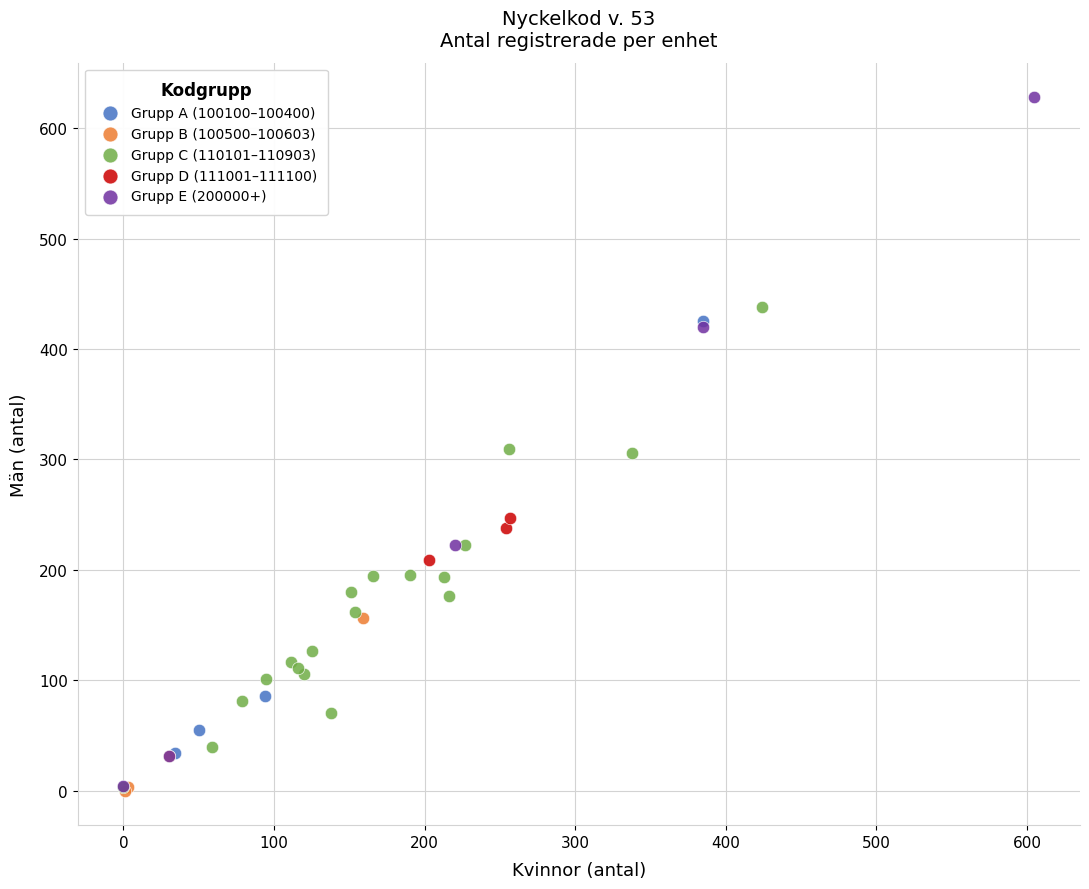

Which series contains the highest Y value?

Grupp E (200000+)